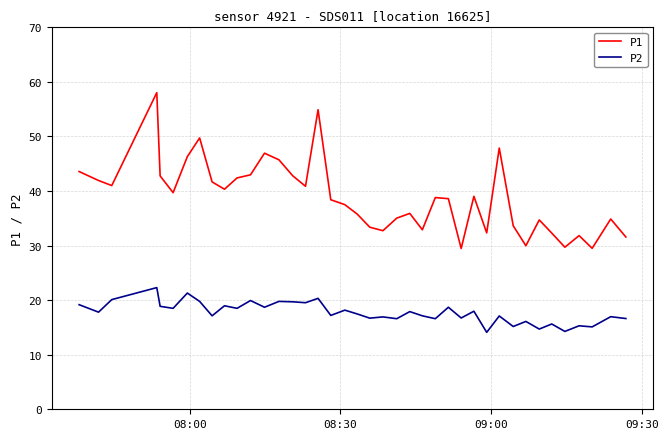

How many interior local peaks does the P1 series have?

11